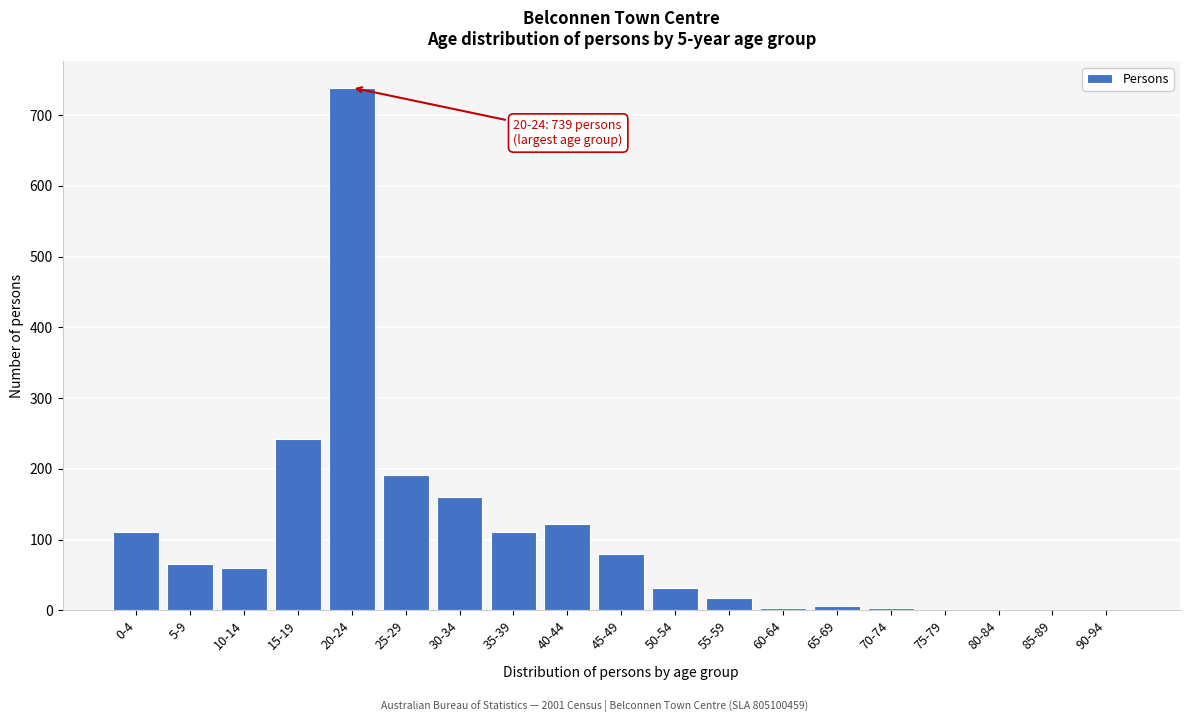

At which label is the value closest to 369?

15-19